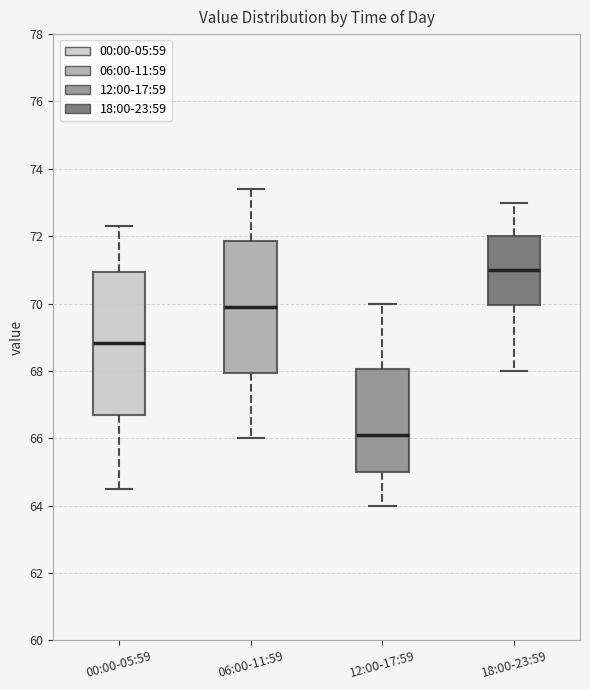

Reading left to right, read every box against the y-axis: the position of its median line, the range the box covers, and the ends of its whiskers. The values are not printed on the chart, so give them approximately, as read against the axis.

00:00-05:59: median 68.8, box 66.6 to 71.0, whiskers 64.4 to 72.4
06:00-11:59: median 70.0, box 68.0 to 71.8, whiskers 66.0 to 73.4
12:00-17:59: median 66.2, box 65.0 to 68.0, whiskers 64.0 to 70.0
18:00-23:59: median 71.0, box 70.0 to 72.0, whiskers 68.0 to 73.0